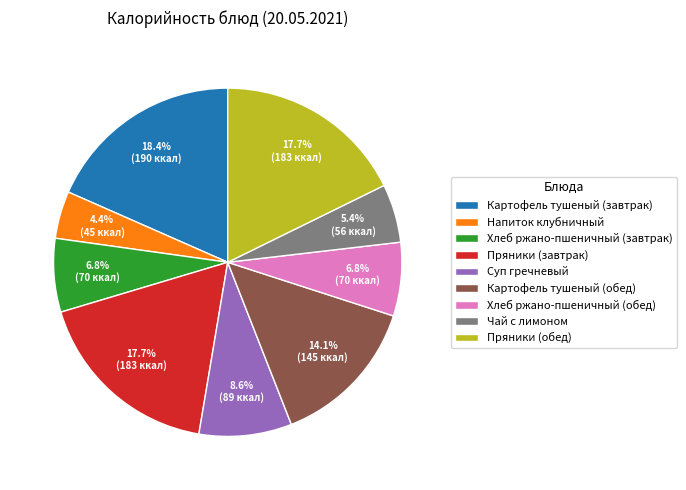

To the nearest percent, what is the difference between the Чай с лимоном and Картофель тушеный (обед) slice percentages?

9%